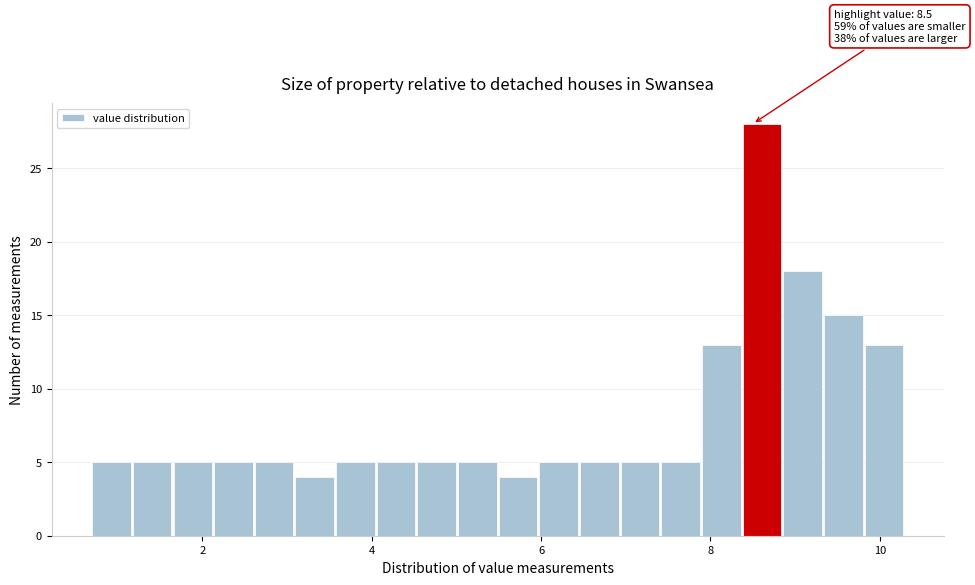

Around what value on the x-axis is the tallest bar? Give the approximate position of its centre, as read against the axis.

8.6